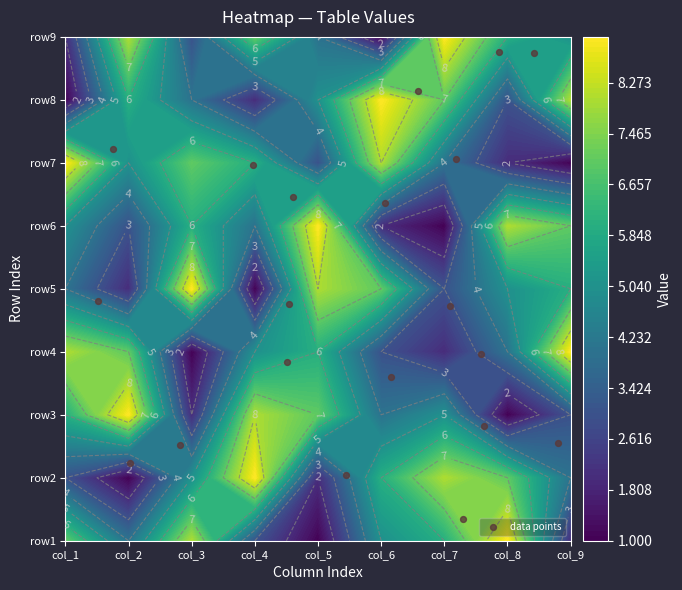

What is the difference between the maximum and second lowest values?

6.7